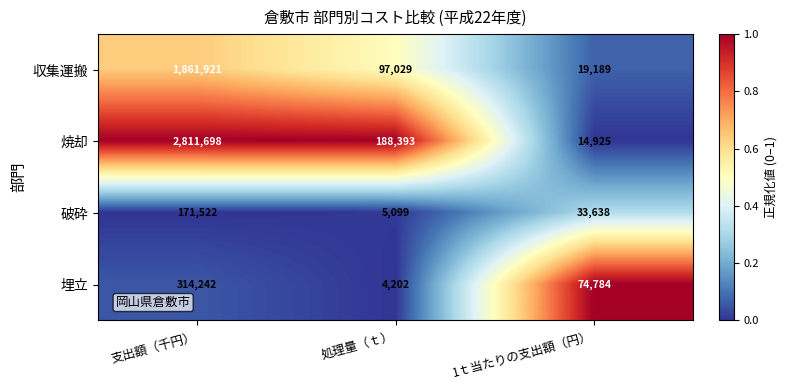

True or false: 焼却 has a value of 2811698 at 支出額（千円）.

True